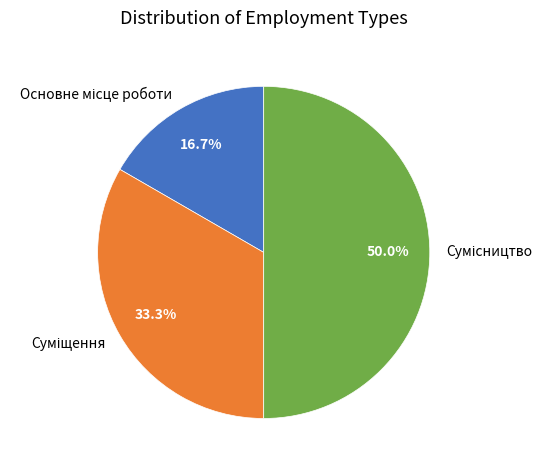

How many segments does this pie chart have?

3